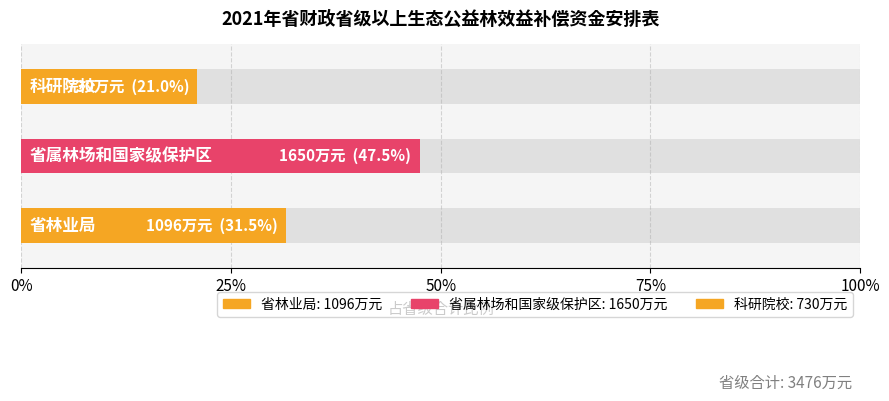

What is the average value?

1159